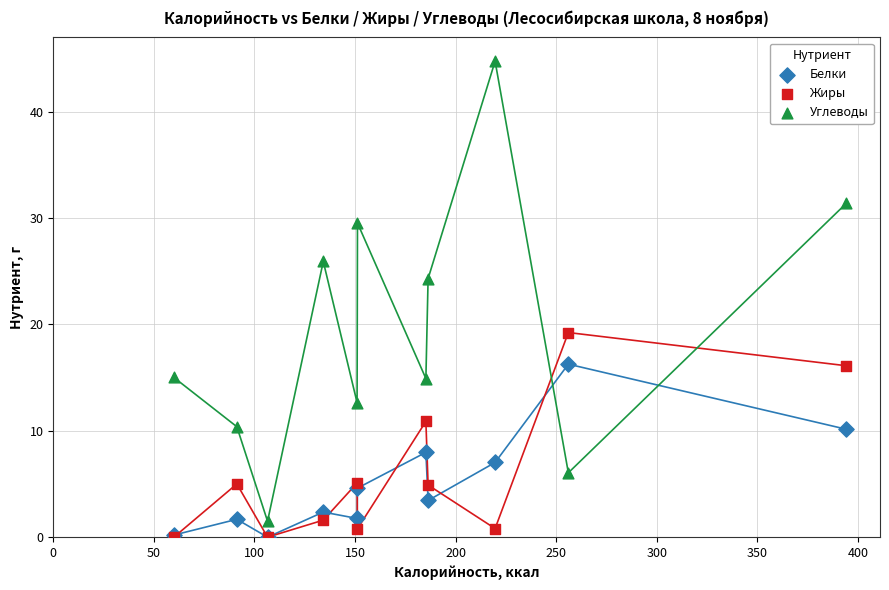

Across all series, what Y value is closest to 22?

24.3